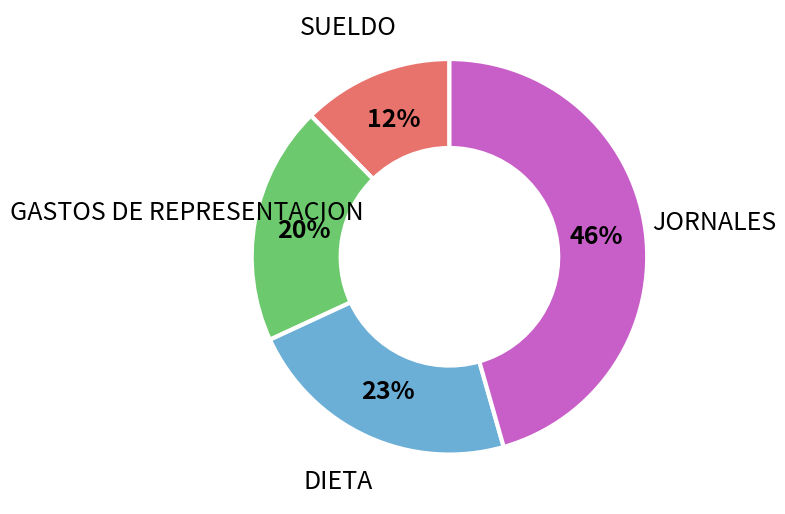

Between DIETA and SUELDO, which is larger?

DIETA